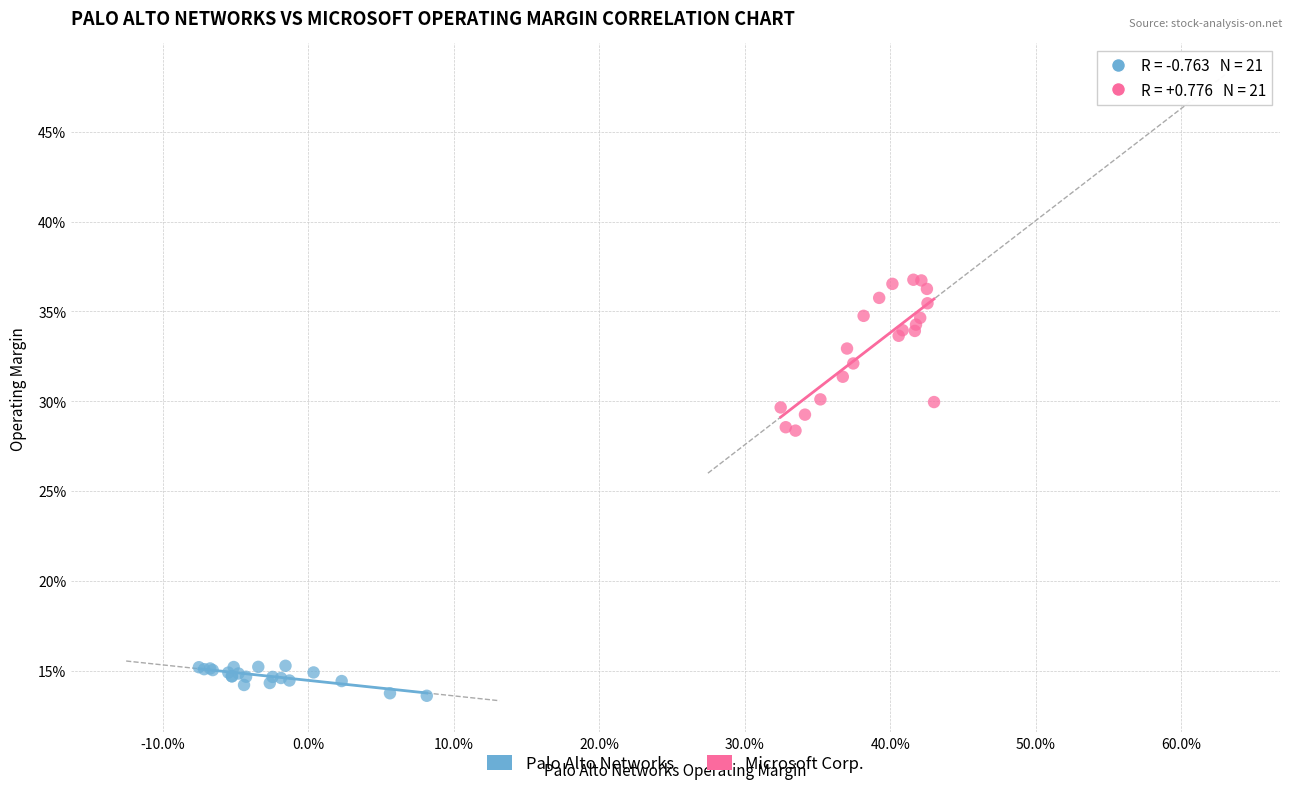

What are all the series names shown in the legend?

Palo Alto Networks, Microsoft Corp.